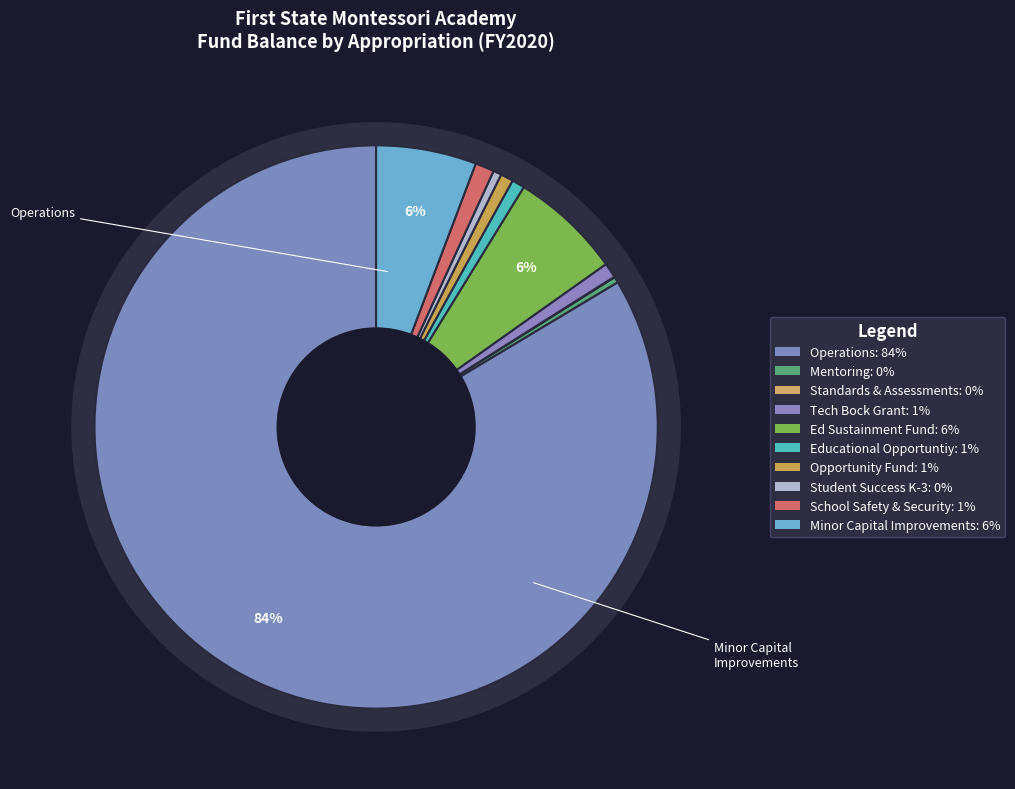

To the nearest percent, what percentage of the pie is Educational Opportuntiy?

1%